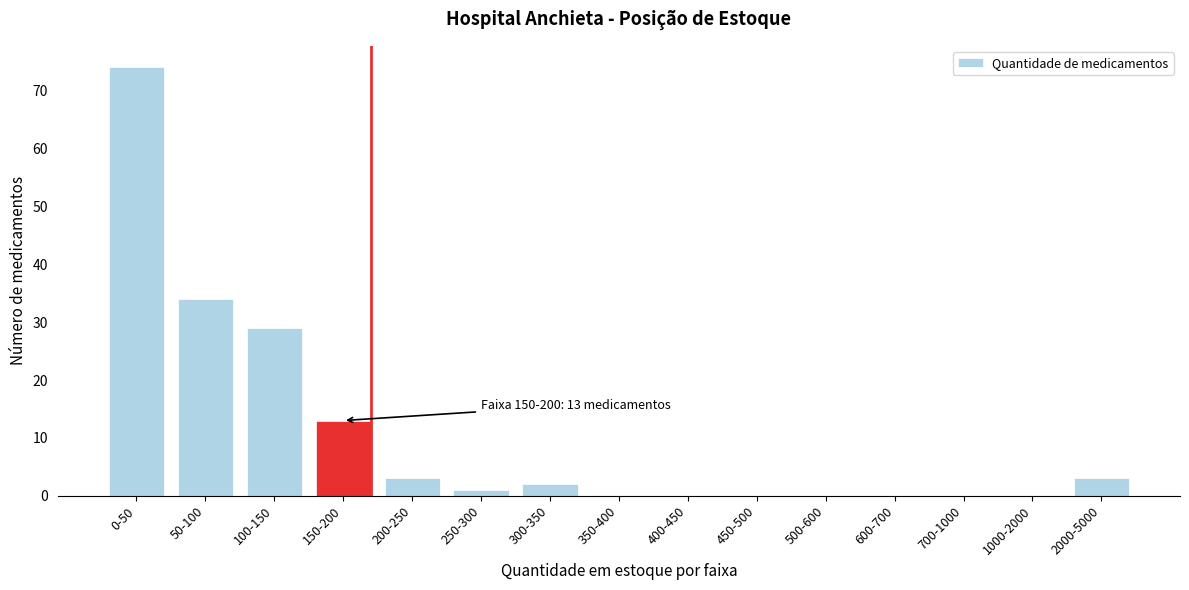

Reading left to right, what are all the values shown in this chart?

0-50=74	50-100=34	100-150=29	150-200=13	200-250=3	250-300=1	300-350=2	350-400=0	400-450=0	450-500=0	500-600=0	600-700=0	700-1000=0	1000-2000=0	2000-5000=3